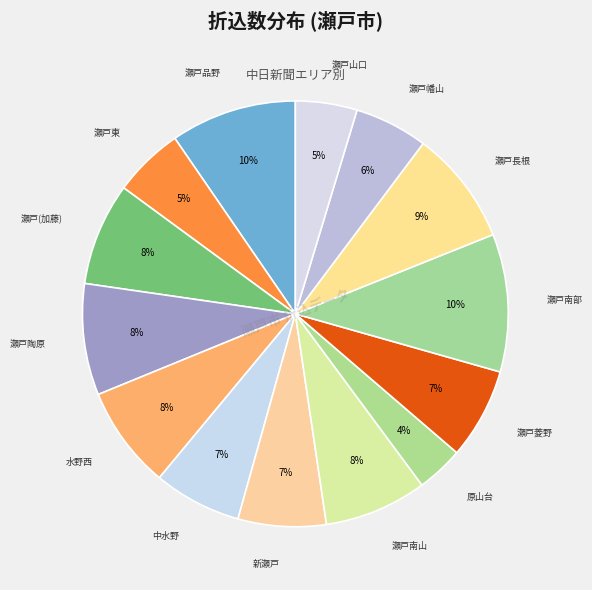

Which category has the smallest portion of the pie?

原山台